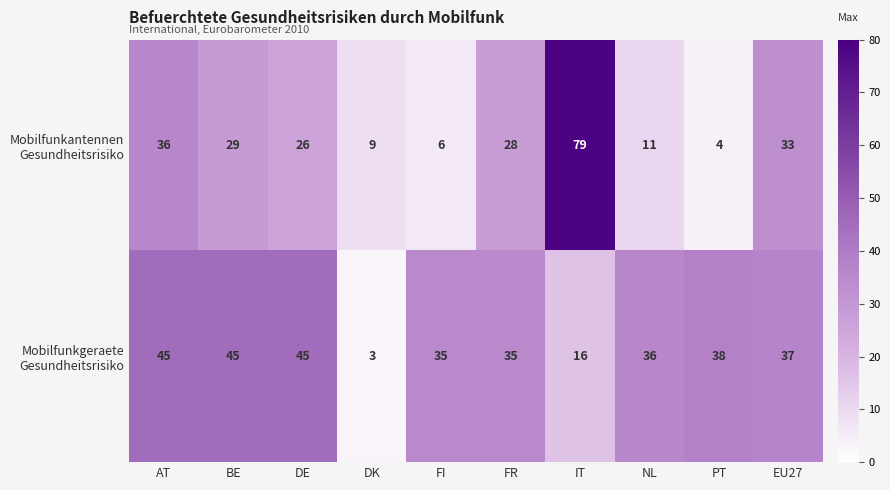

What is the spread (max minus min) of values at FI?

29